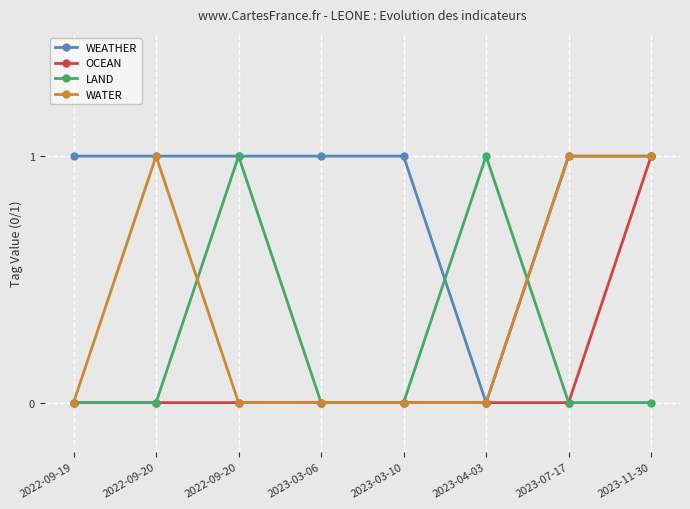

True or false: WEATHER and WATER cross at least once.

False